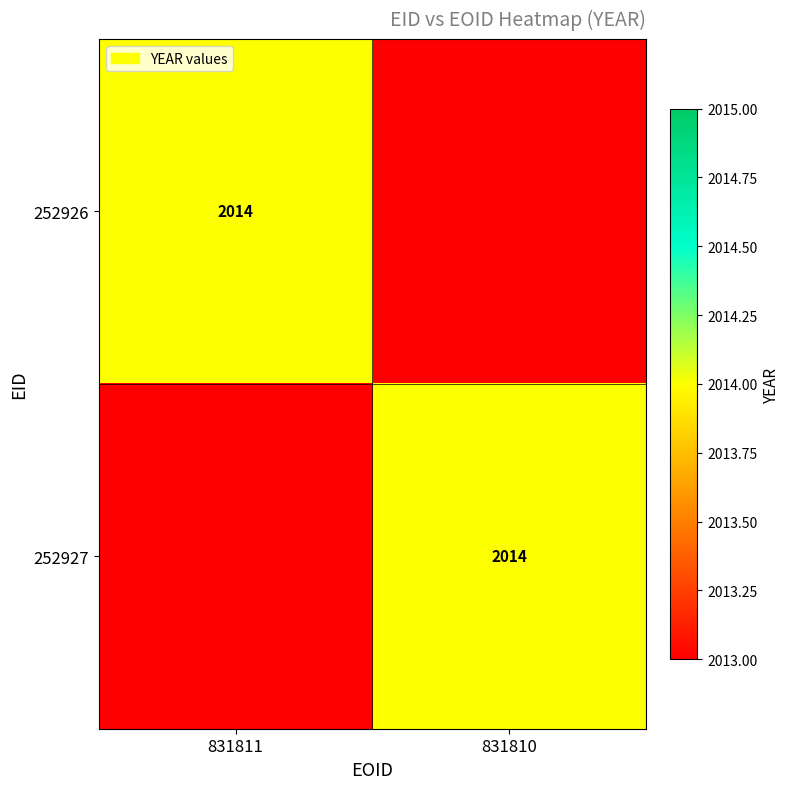

The 252926 series shows 2014 at 831811. True or false?

True